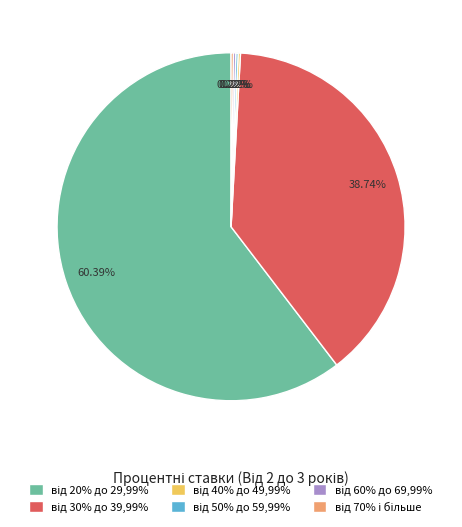

Does any single category account for the majority?

Yes